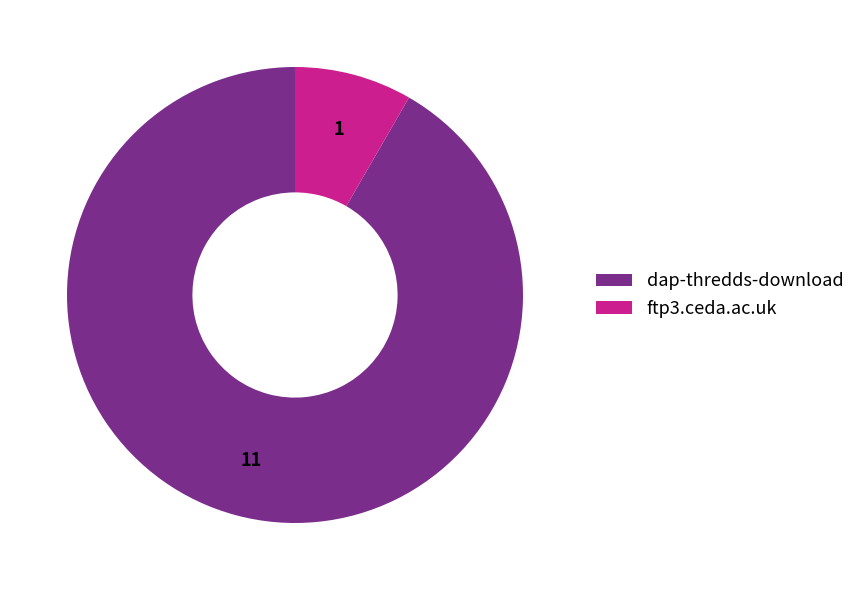

Which slice is the largest?

dap-thredds-download